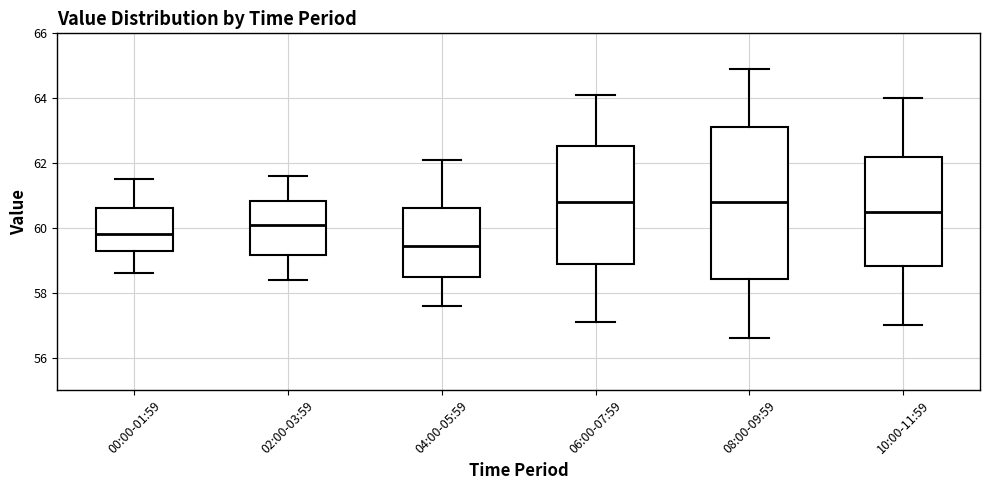

Comparing the boxes themselves (not the whiskers), which one is the tallest?

08:00-09:59